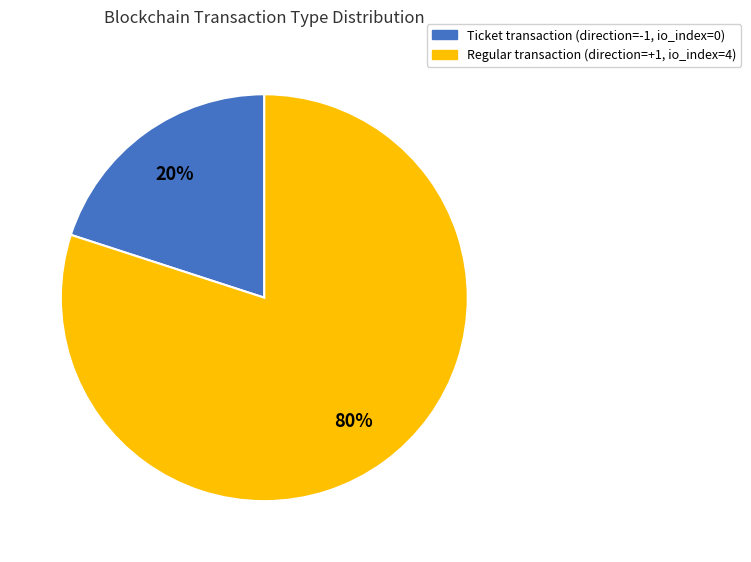

Does any single category account for the majority?

Yes